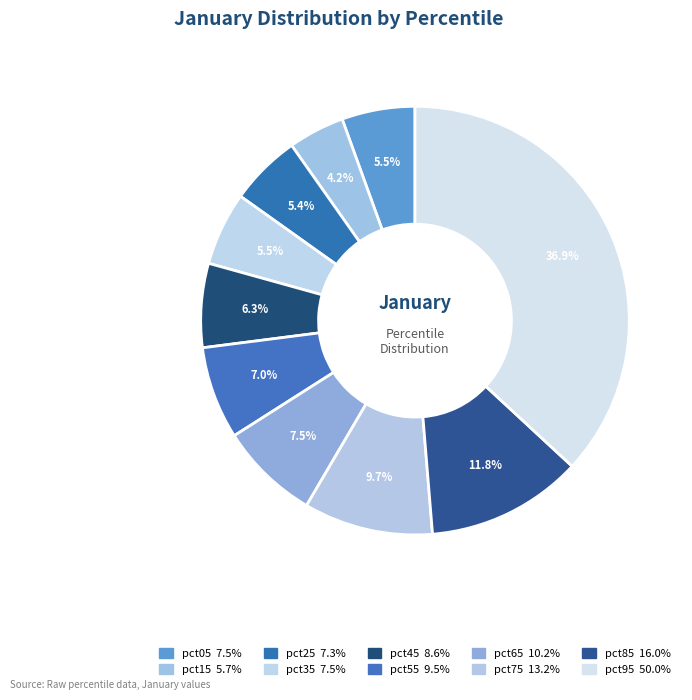

How many segments does this pie chart have?

10